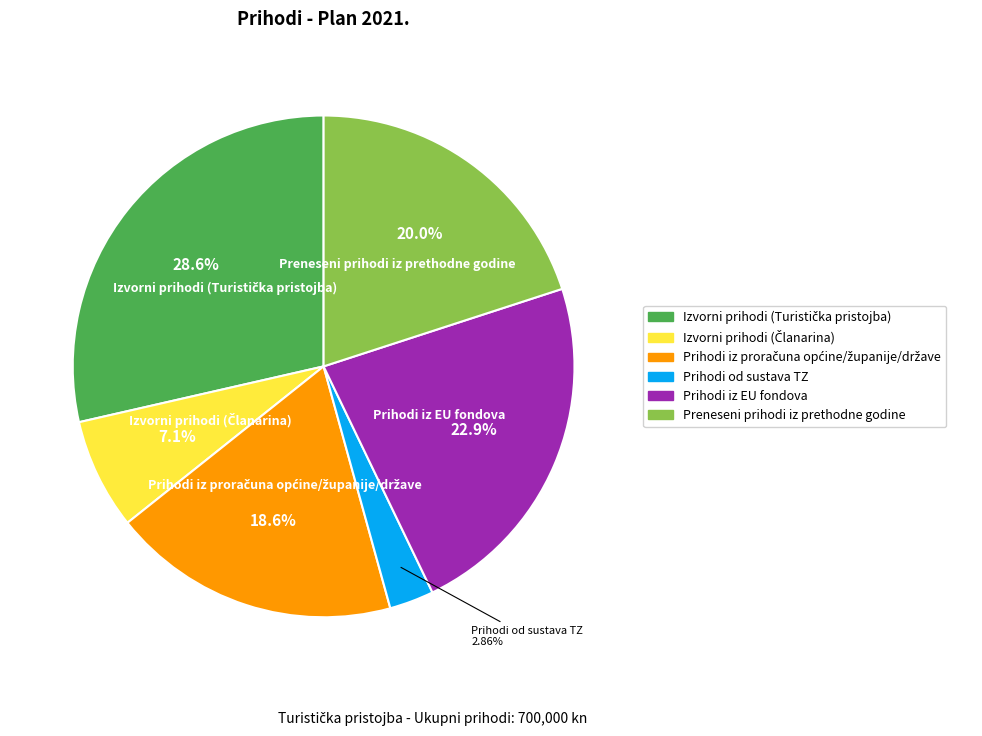

Which category has the smallest portion of the pie?

Prihodi od sustava TZ